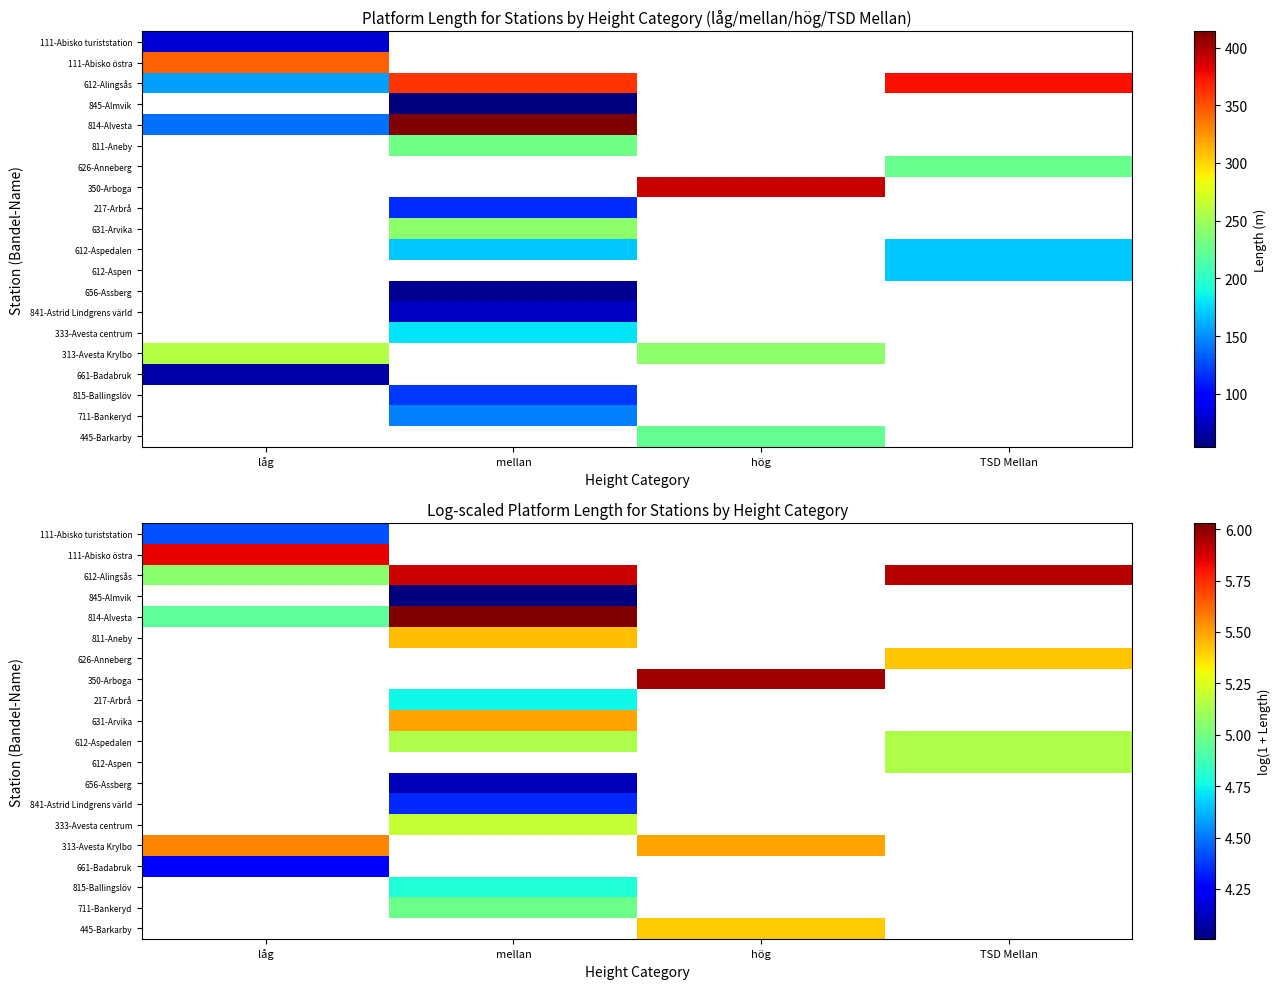

Which label corresponds to the smallest value in the chart?

mellan